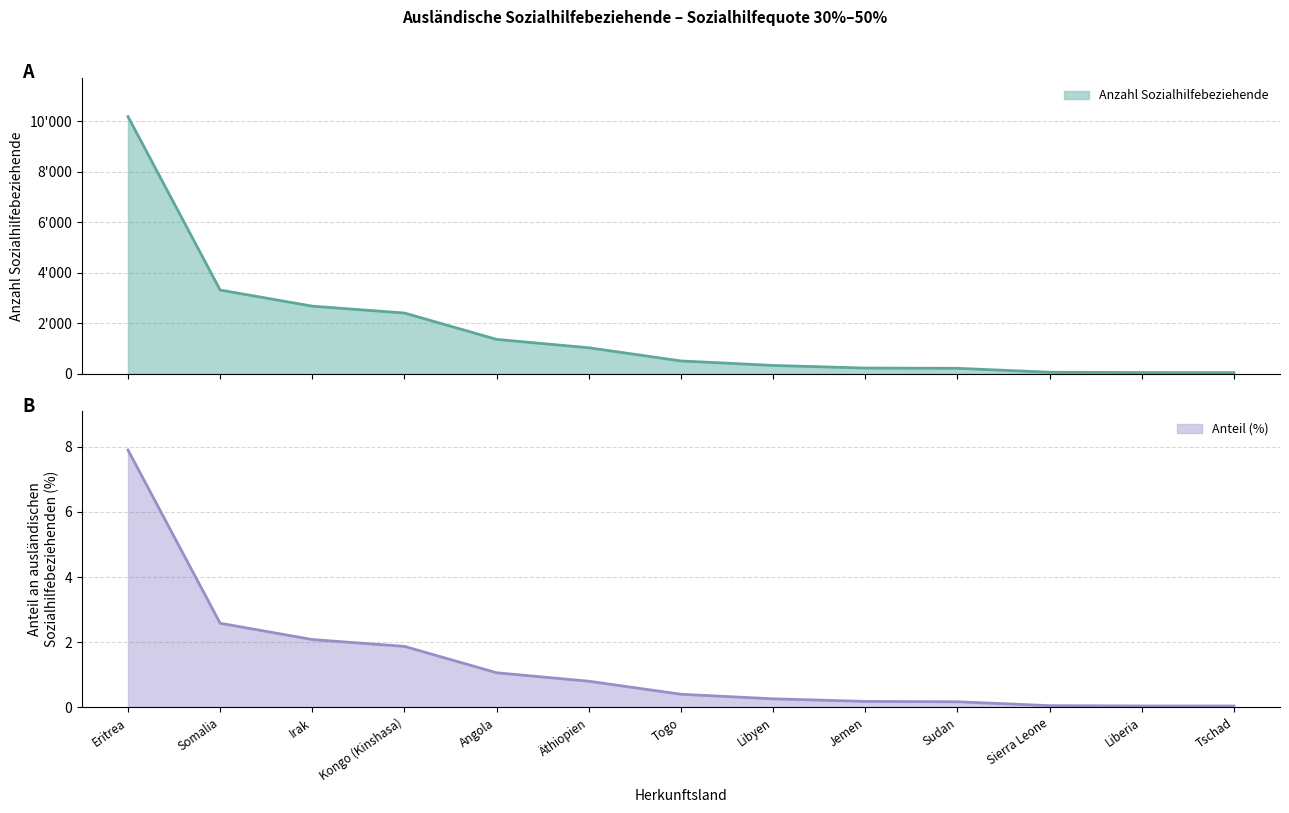

Is it true that Anteil an allen ausländischen Sozialhilfebeziehenden (%) equals 0.4 at Angola?

False